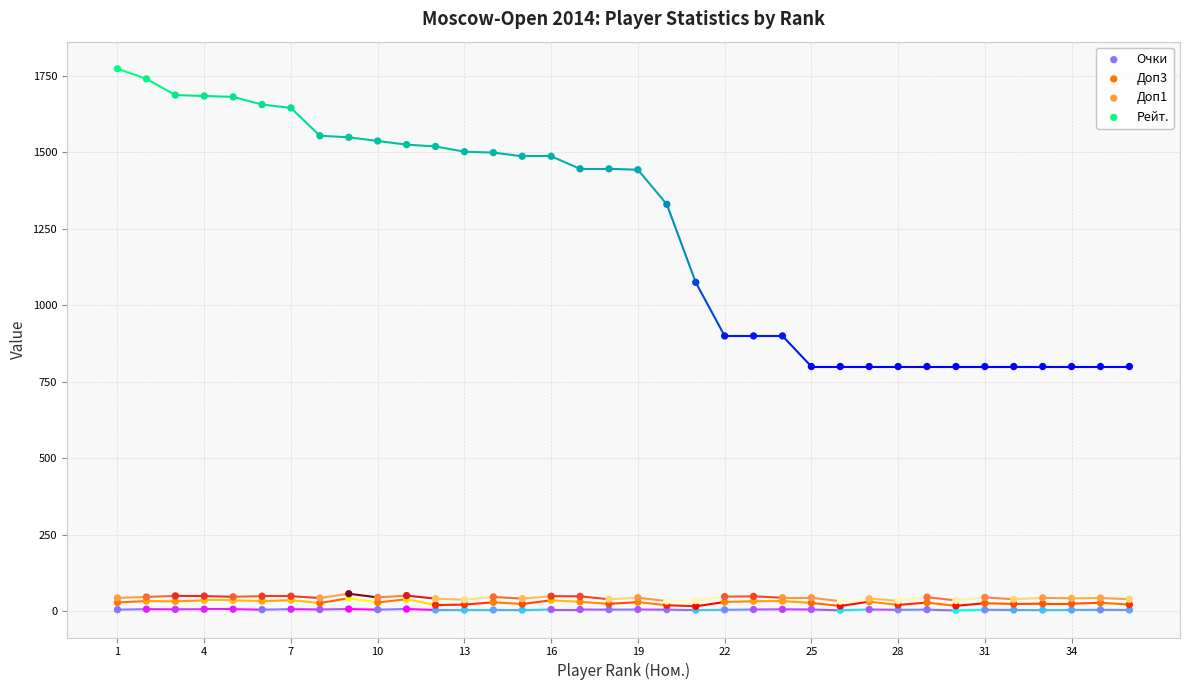

In the Рейт. series, what Y value is closest to 1286?

1330.0